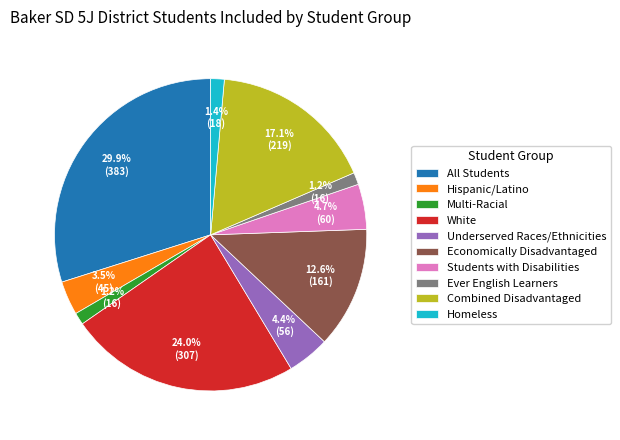

To the nearest percent, what portion does Students with Disabilities represent?

5%